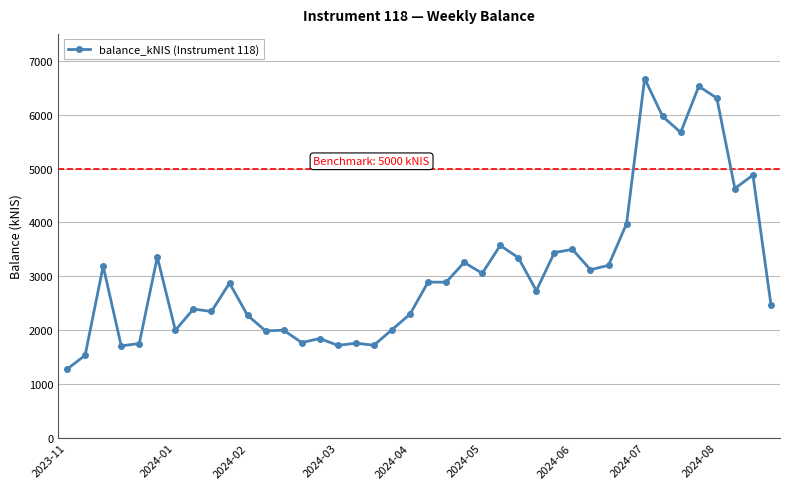

What is the sum of all values?

123950.6